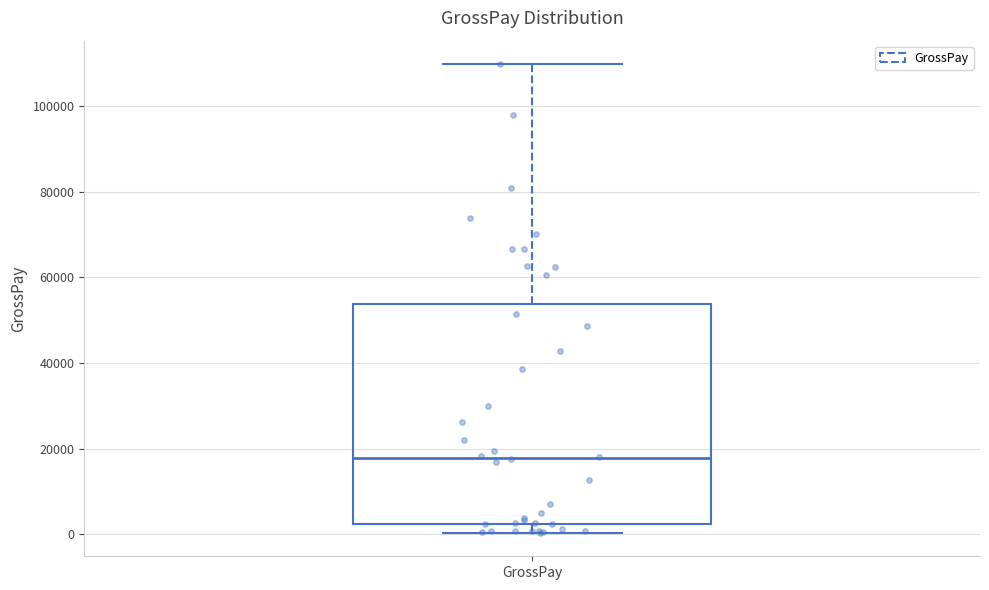

Where does the upper whisker of the box for GrossPay end on the y-axis? The values are not printed on the chart, so give them approximately, as read against the axis.

110000